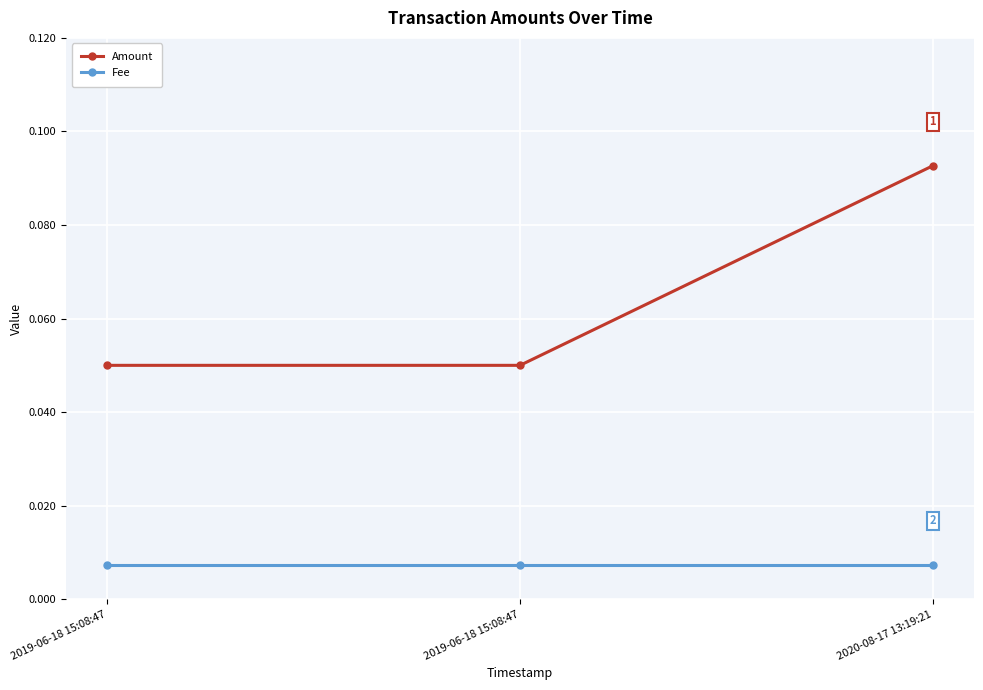

How many data points does each series have?

3